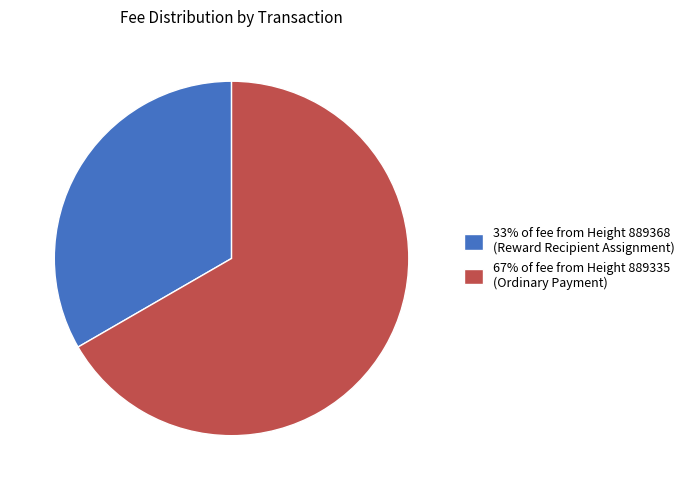

Does any single category account for the majority?

Yes